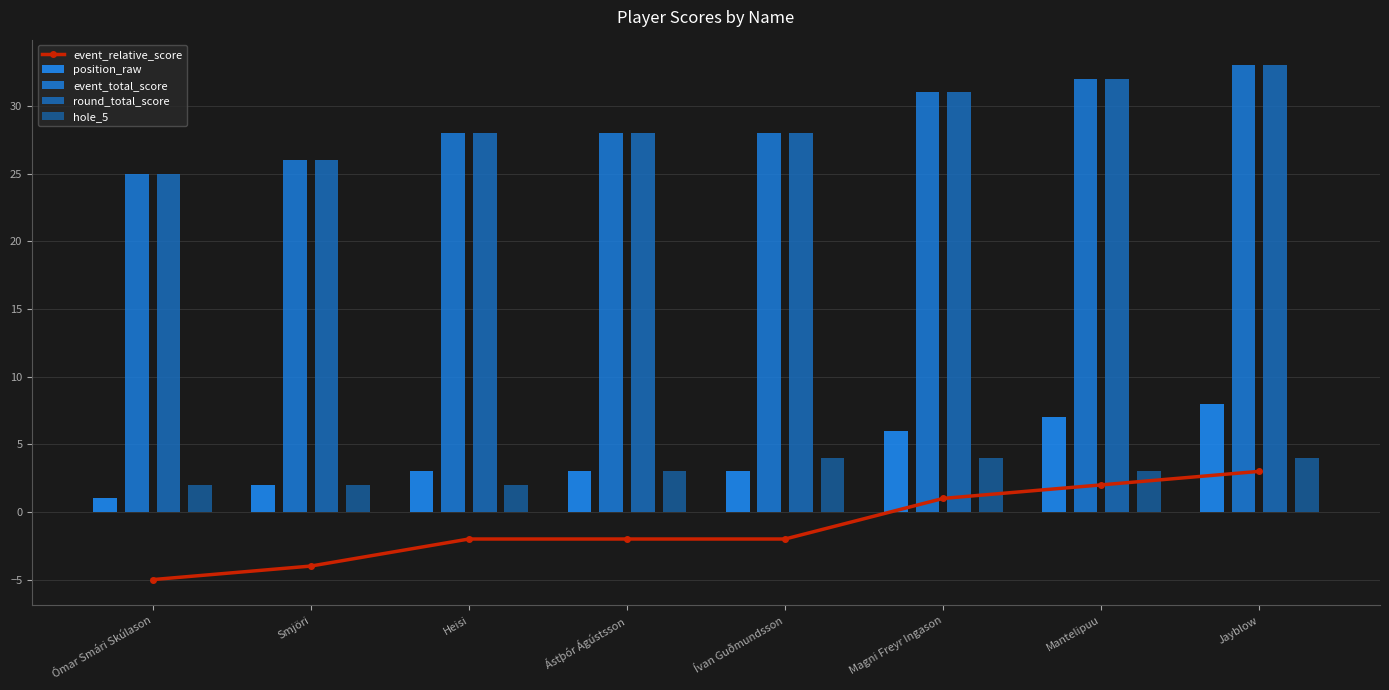

What is the difference between the second highest and minimum values in the event_relative_score series?

7